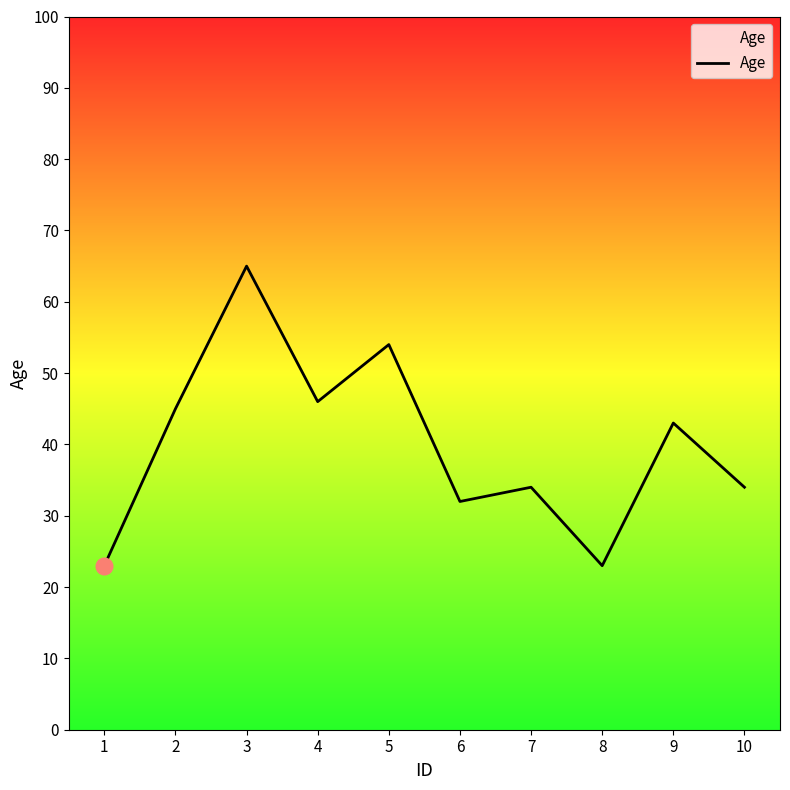

Which has a higher value, 7 or 9?

9